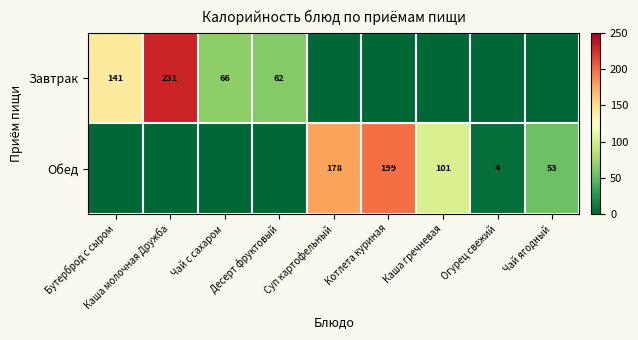

What is the difference between the highest and lowest values at Чай ягодный?

52.8